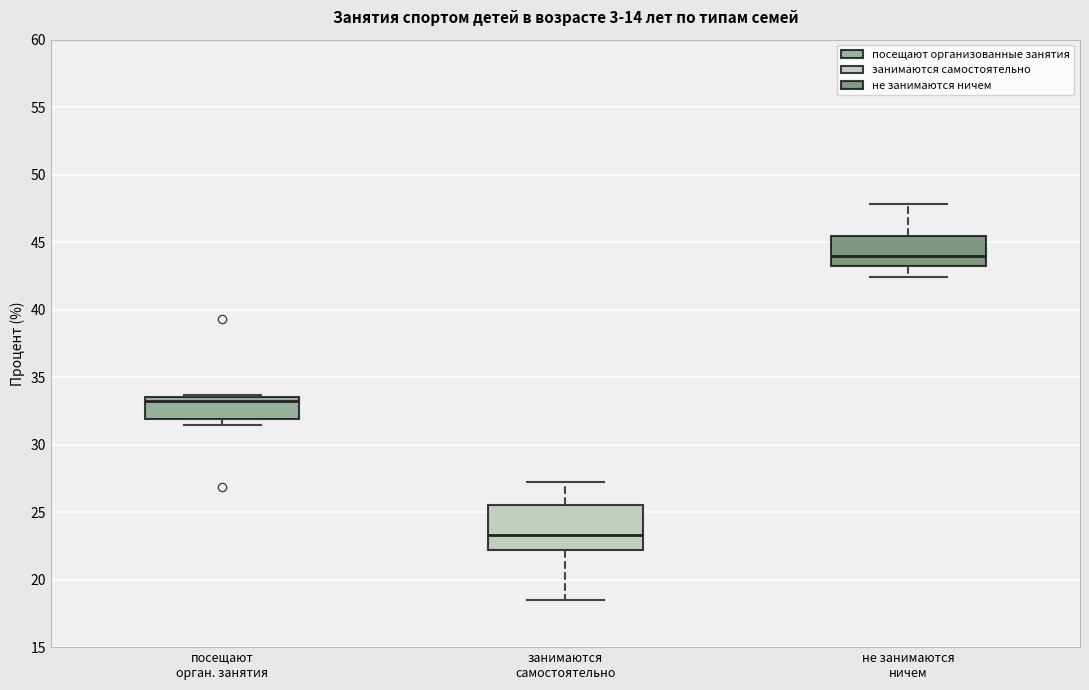

Which box's median line is the highest?

не занимаются ничем